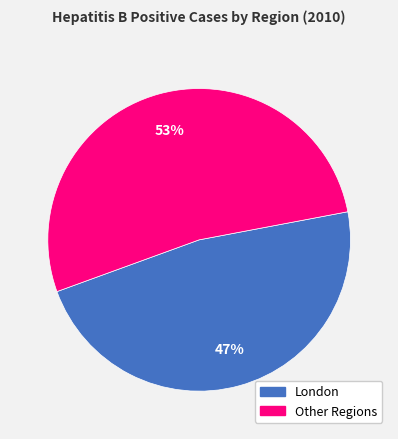

Count the number of slices in the pie.

2